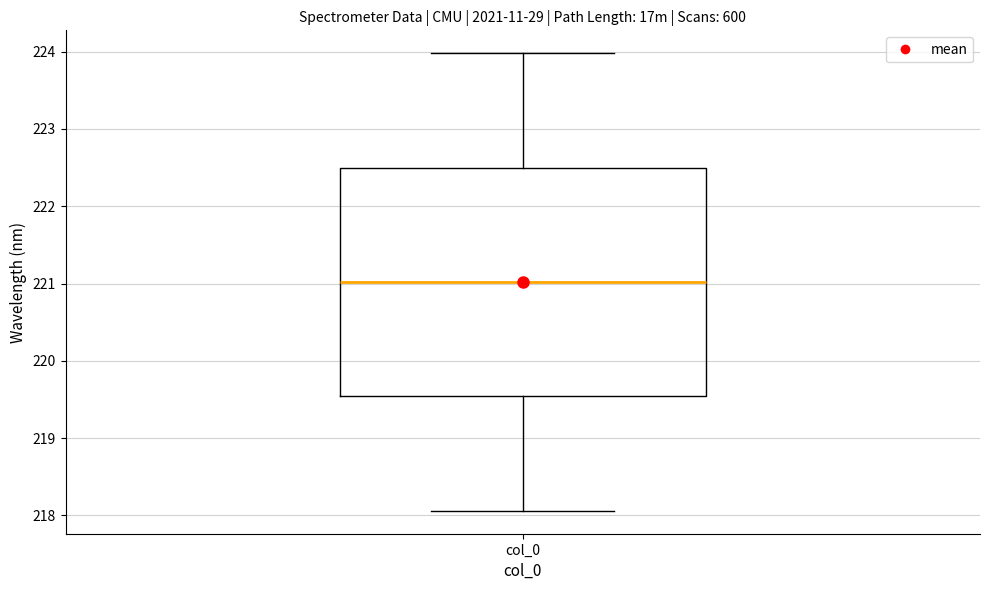

Read this box plot against the y-axis: the position of the median line, the range covered by the box, and the ends of both whiskers. The values are not printed on the chart, so give them approximately, as read against the axis.

median 221.0, box 219.5 to 222.5, whiskers 218.1 to 224.0